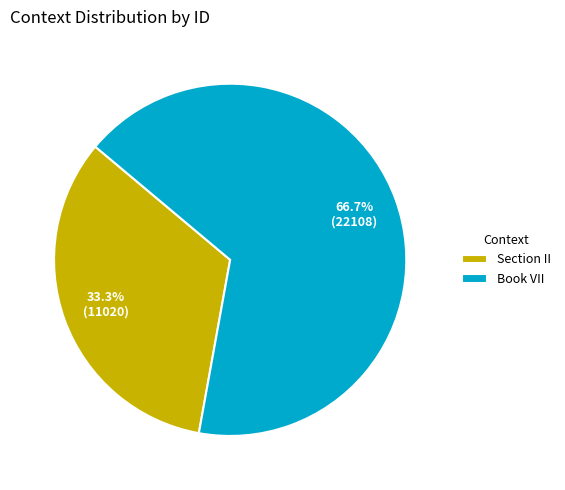

To the nearest percent, what is the combined percentage of Section II and Book VII?

100%